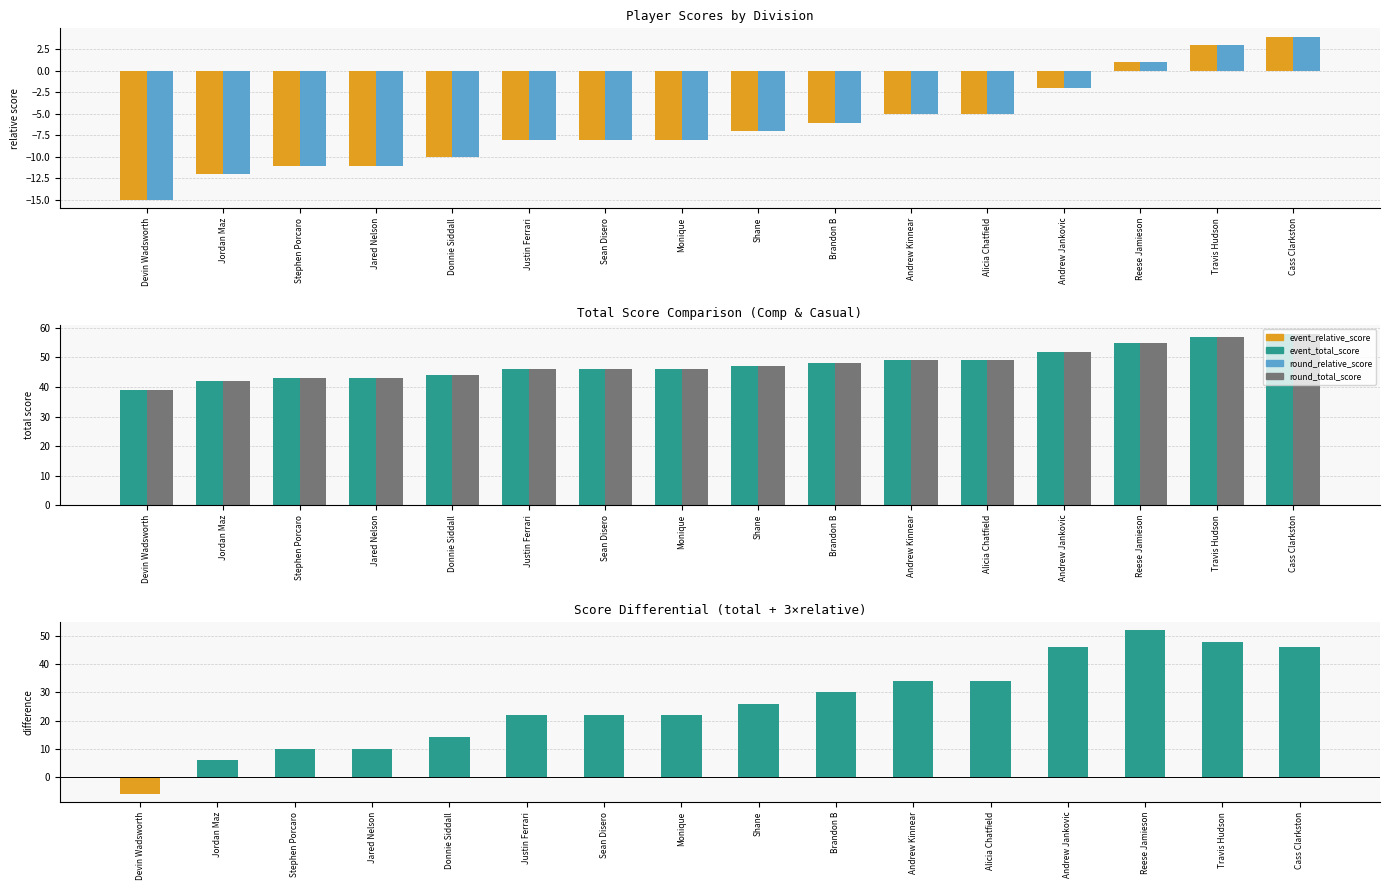

Is the value of event_relative_score at Justin Ferrari greater than the value of event_total_score at Travis Hudson?

No